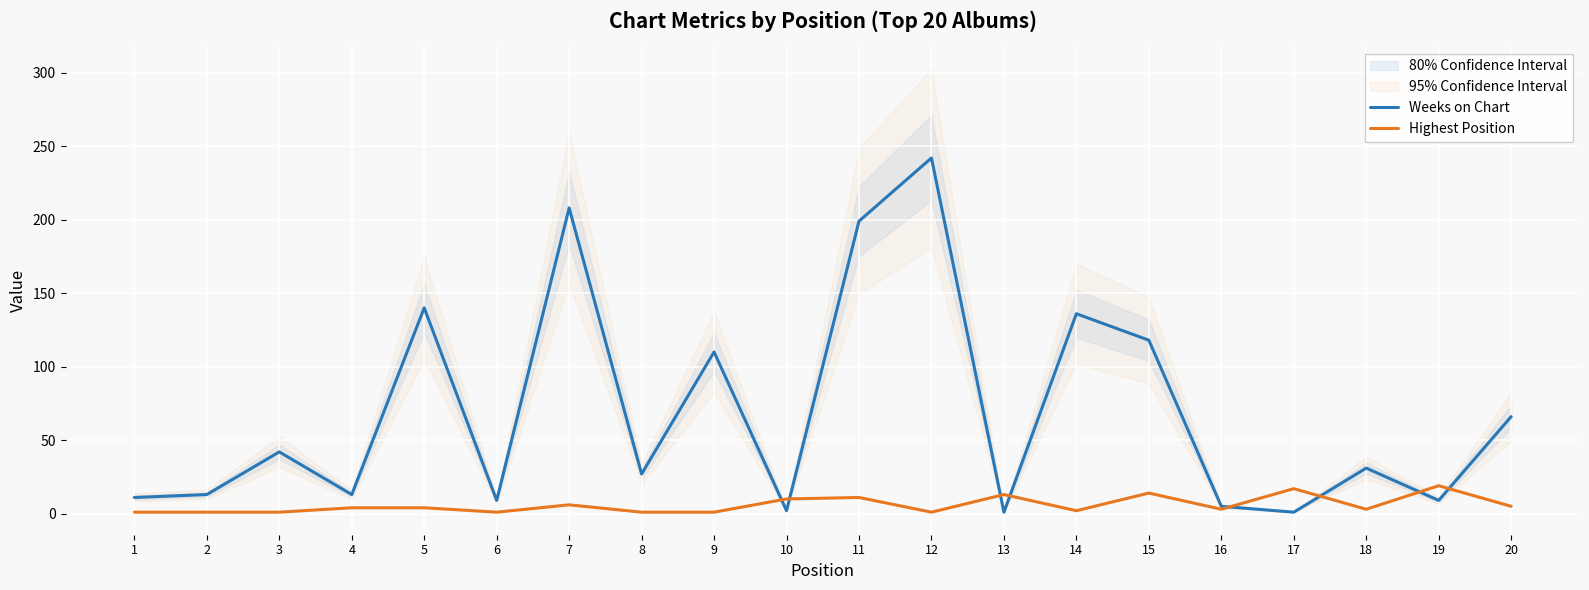

What is the value of the Weeks on Chart point at the 20th from the left?

66